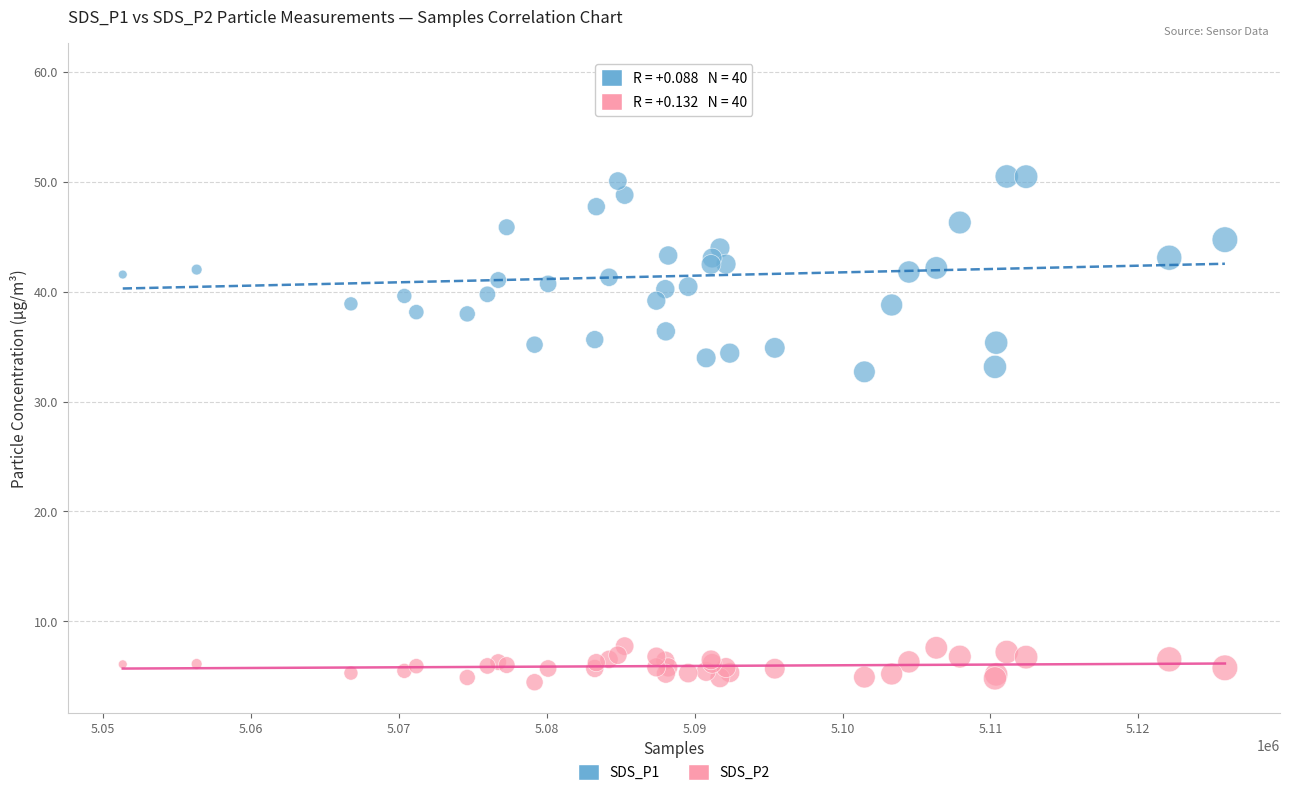

What is the X range (max minus min) for the scatter plot?

74543.0